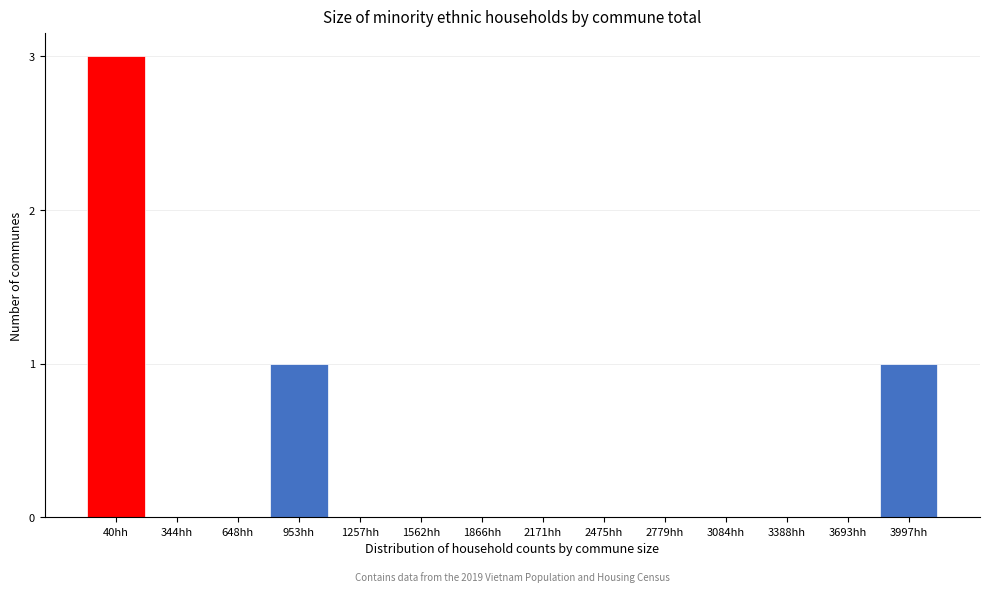

Reading left to right, extract all data points from this chart.

40hh=3	344hh=0	648hh=0	953hh=1	1257hh=0	1562hh=0	1866hh=0	2171hh=0	2475hh=0	2779hh=0	3084hh=0	3388hh=0	3693hh=0	3997hh=1